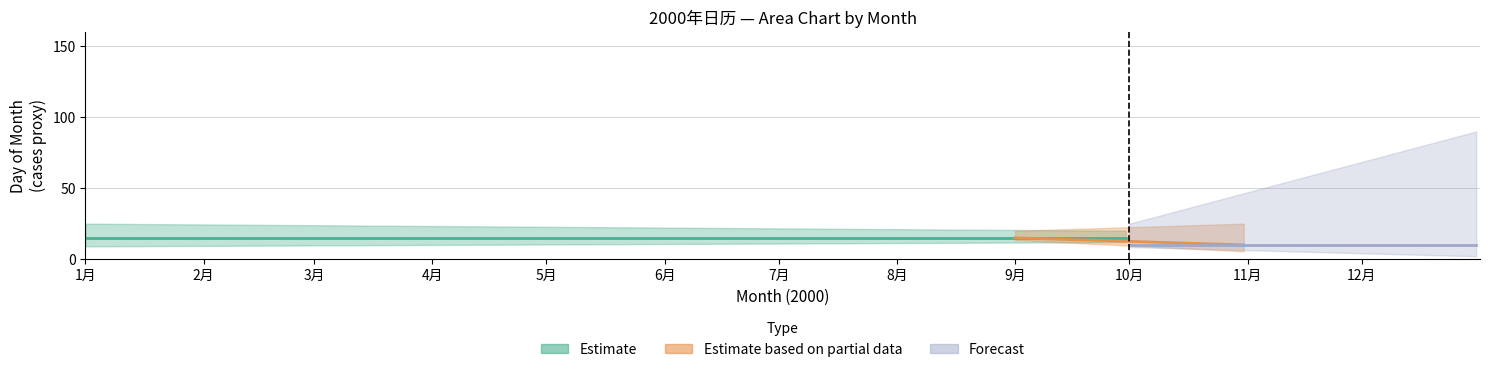

Which series has the largest total across all categories?

Estimate